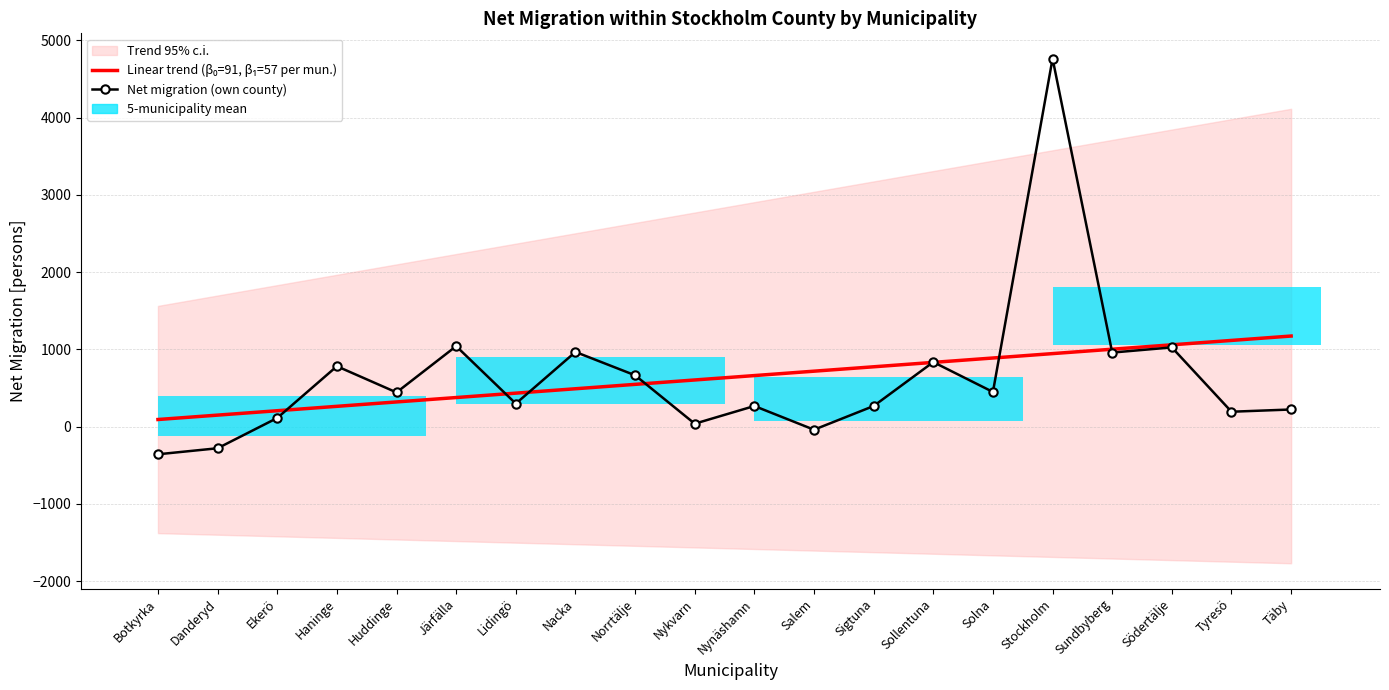

How many values in the Net migration (own county) series are below 442?

10